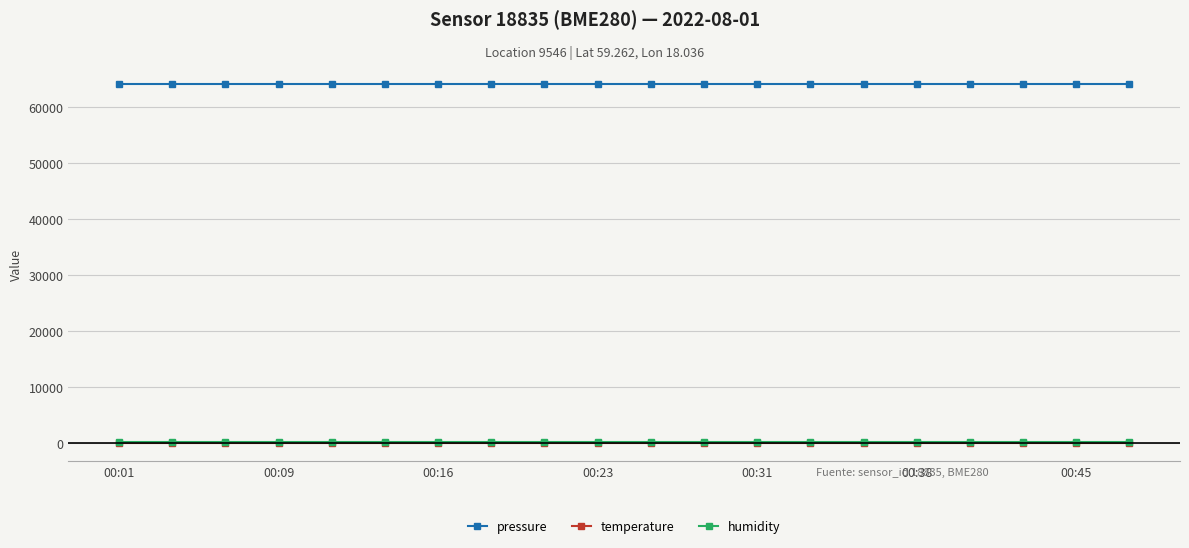

Does the chart display data point markers on the line(s)?

Yes